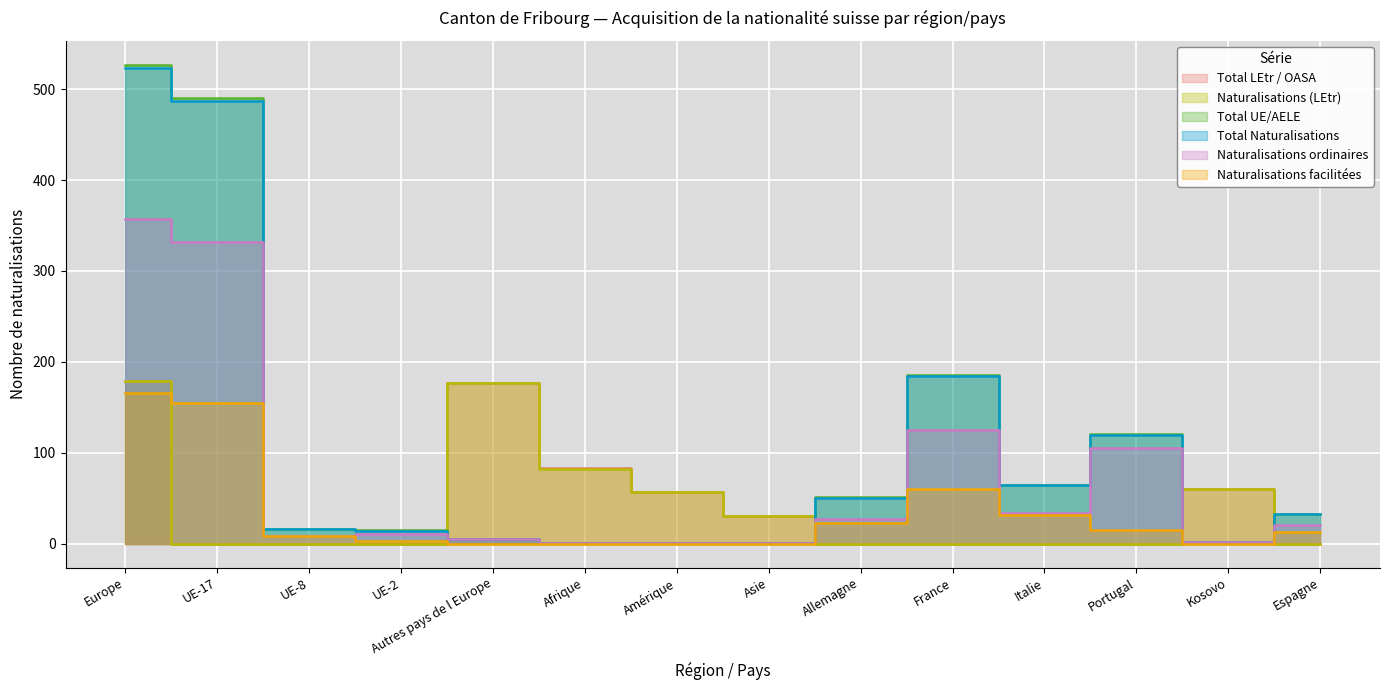

True or false: Total Naturalisations and Naturalisations facilitées cross at least once.

False